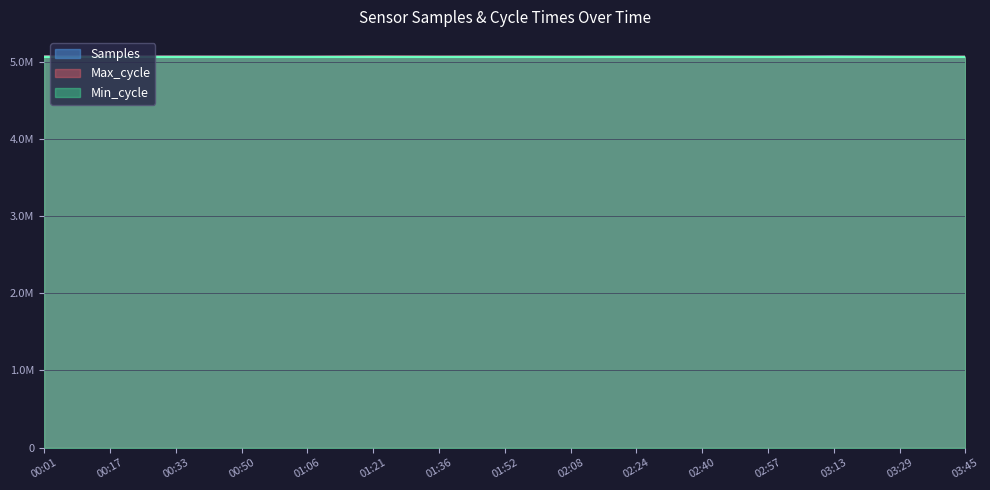

What are all the series names shown in the legend?

Samples, Max_cycle, Min_cycle